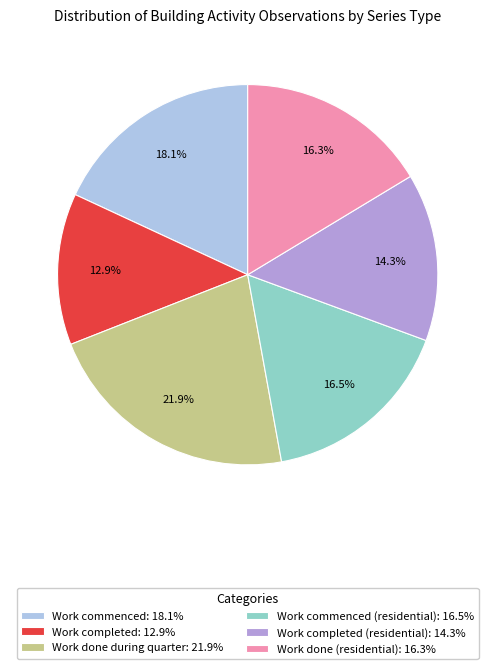

Approximately how many times larger is the value at Work completed (residential): 14.3% compared to Work commenced: 18.1%?

0.8